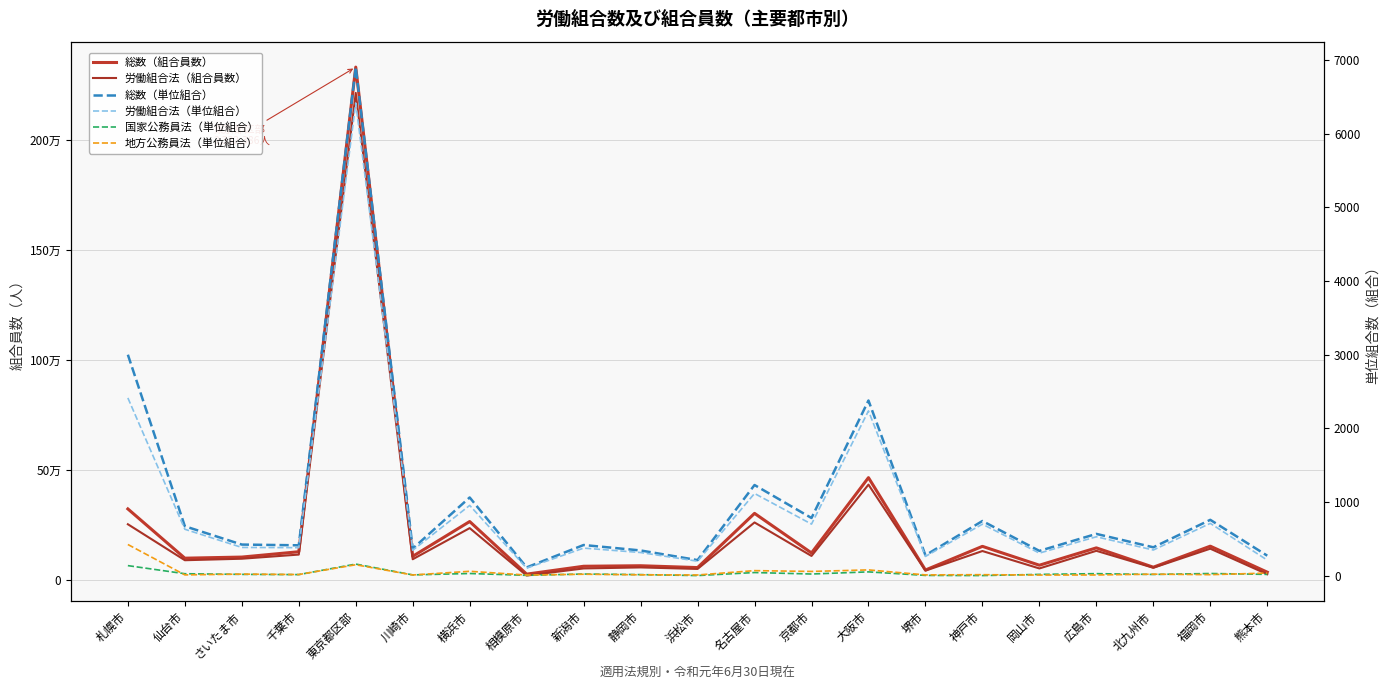

Where is the first local maximum for 国家公務員法（単位組合）?

東京都区部